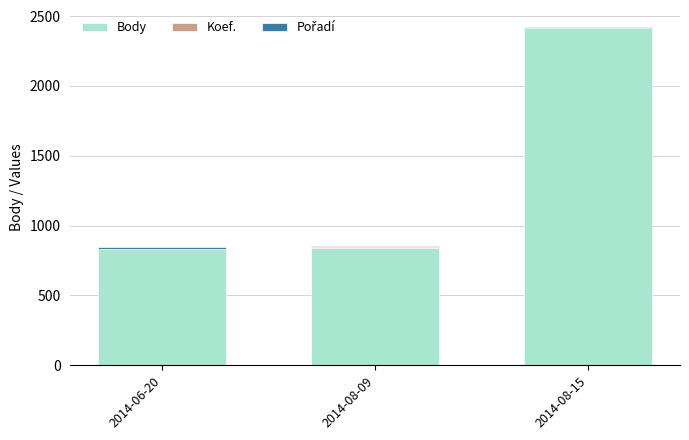

The value of Body at 2014-08-15 is 2412. True or false?

True